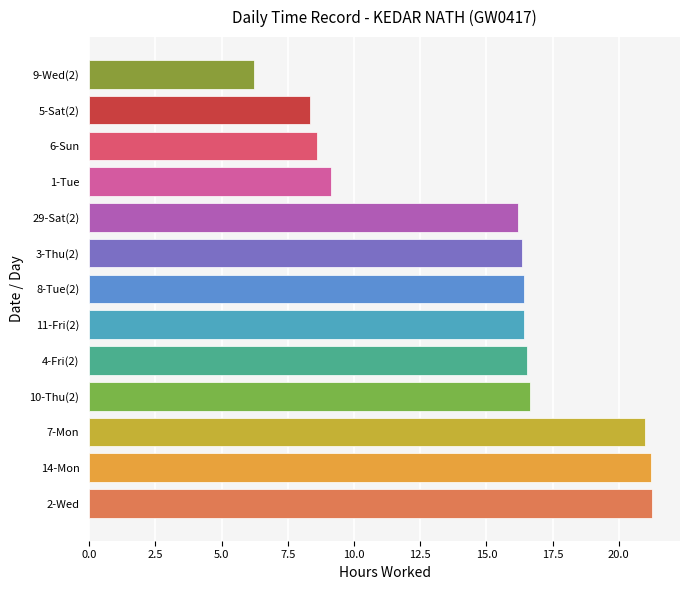

The value at 5-Sat(2) is 1.8. True or false?

False